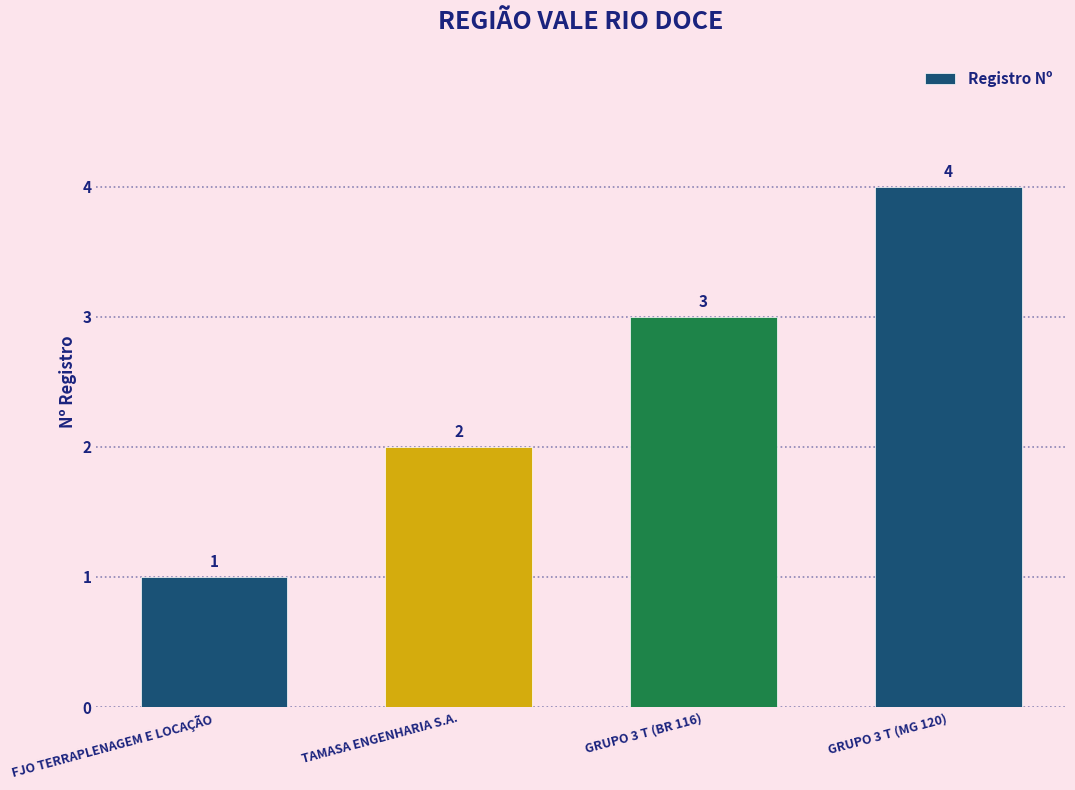

At which label is the value closest to 2?

TAMASA ENGENHARIA S.A.